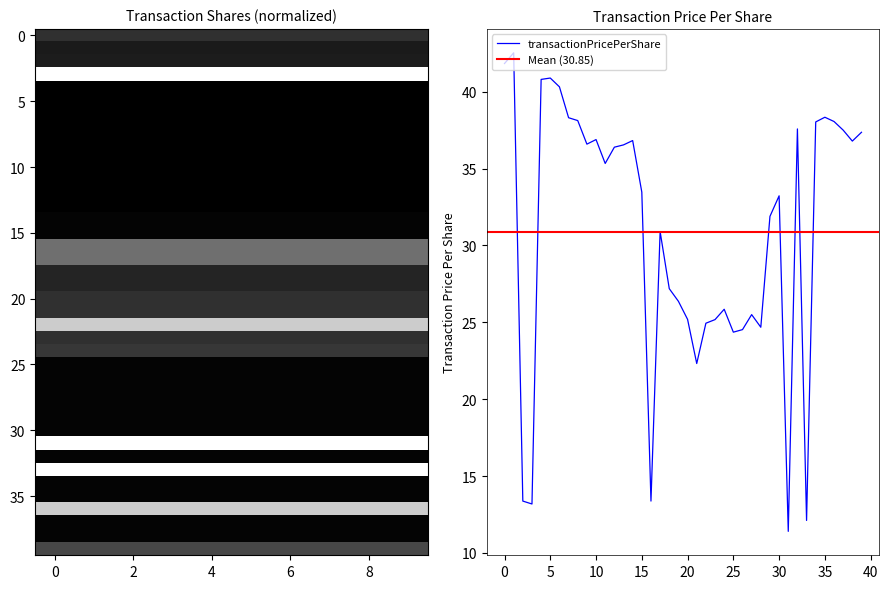

How many interior local peaks (higher than both neighbors) does the data have?

10